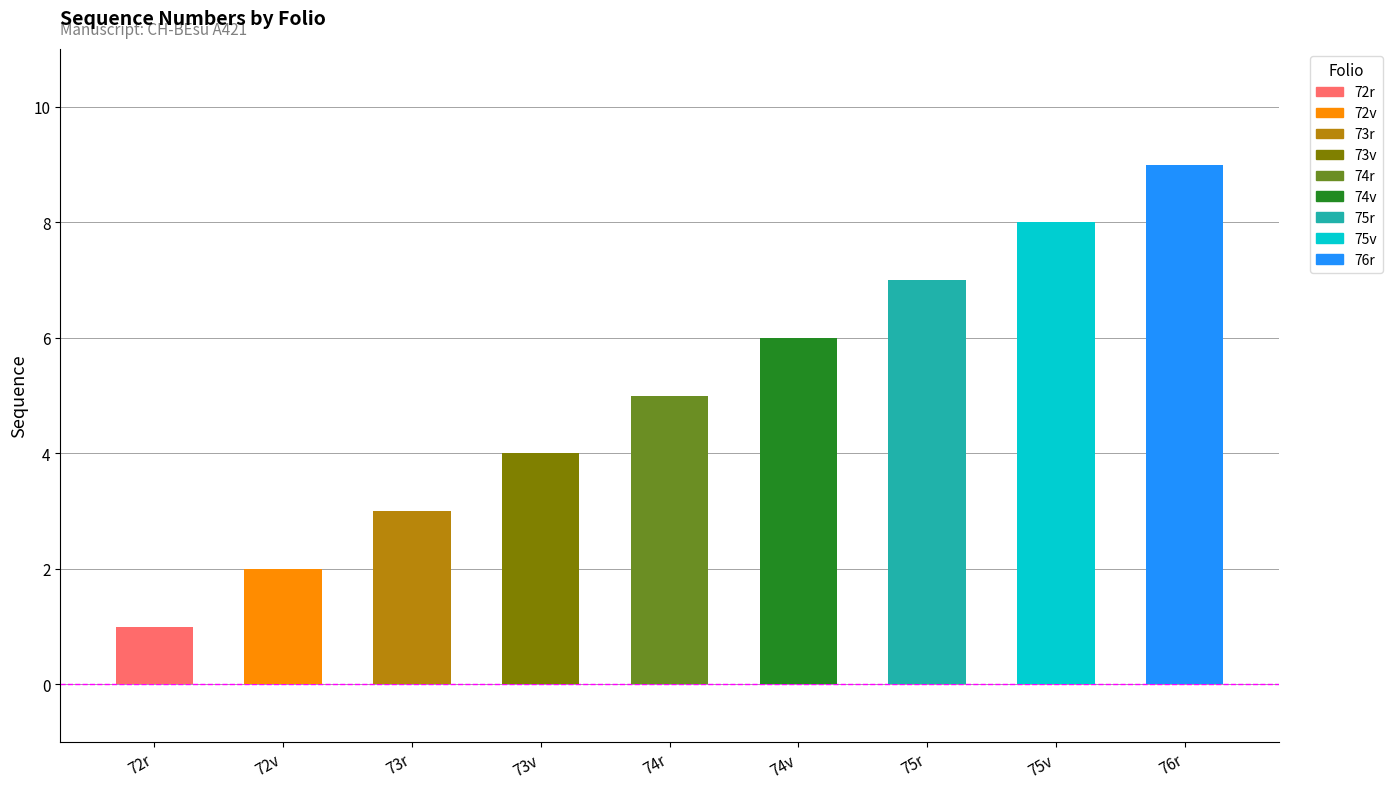

Count the values in the range 3 to 7.

5